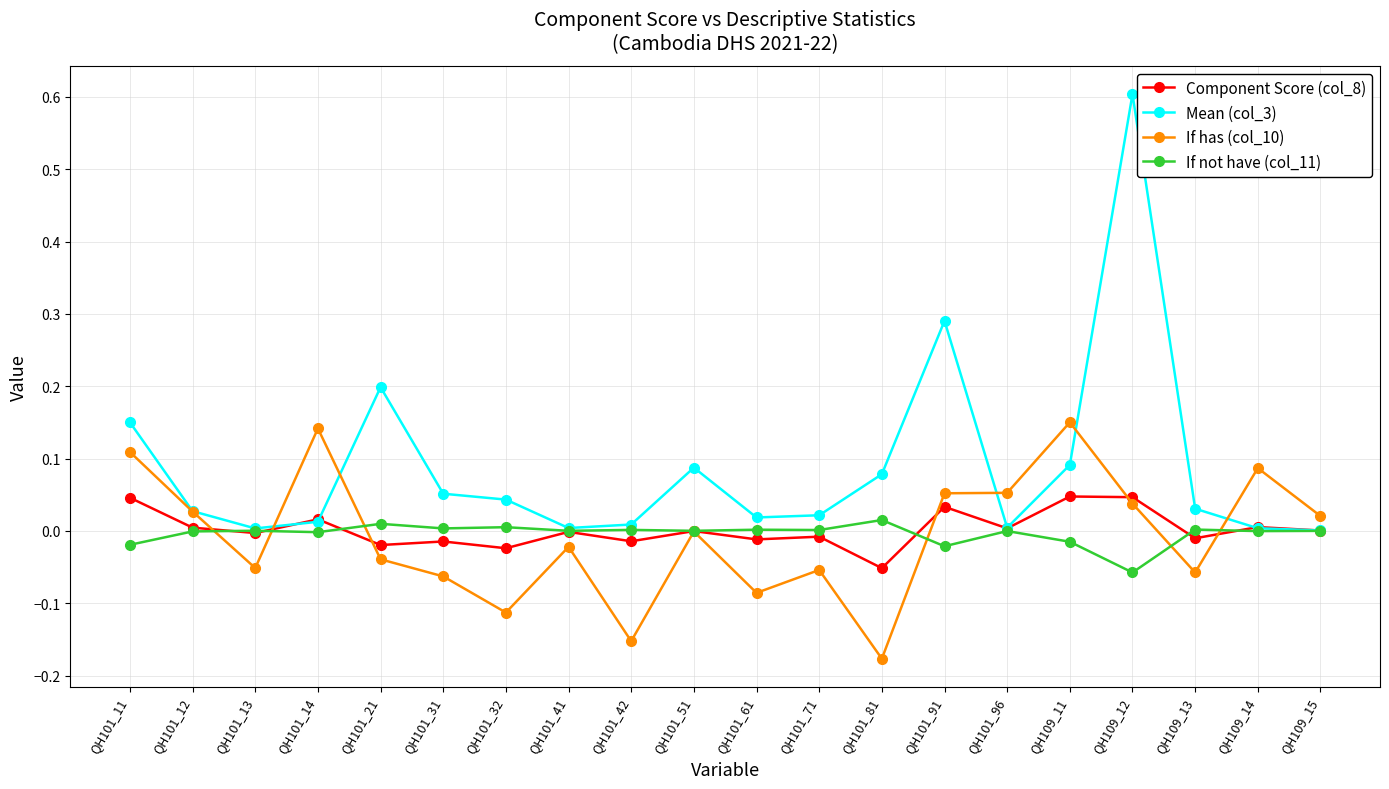

Which series changed the most between QH101_13 and QH101_51?

Mean (col_3)